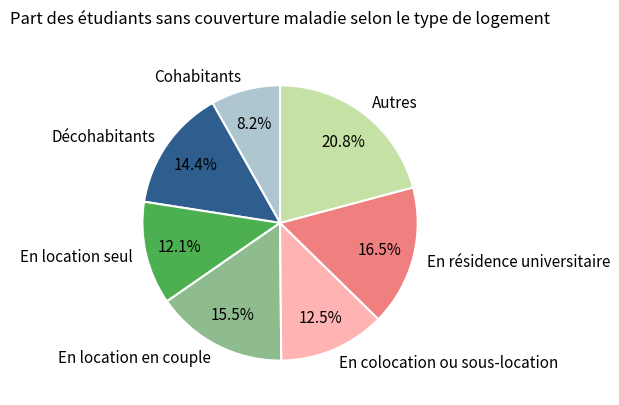

Combined, do En colocation ou sous-location and En location en couple account for over 50%?

No